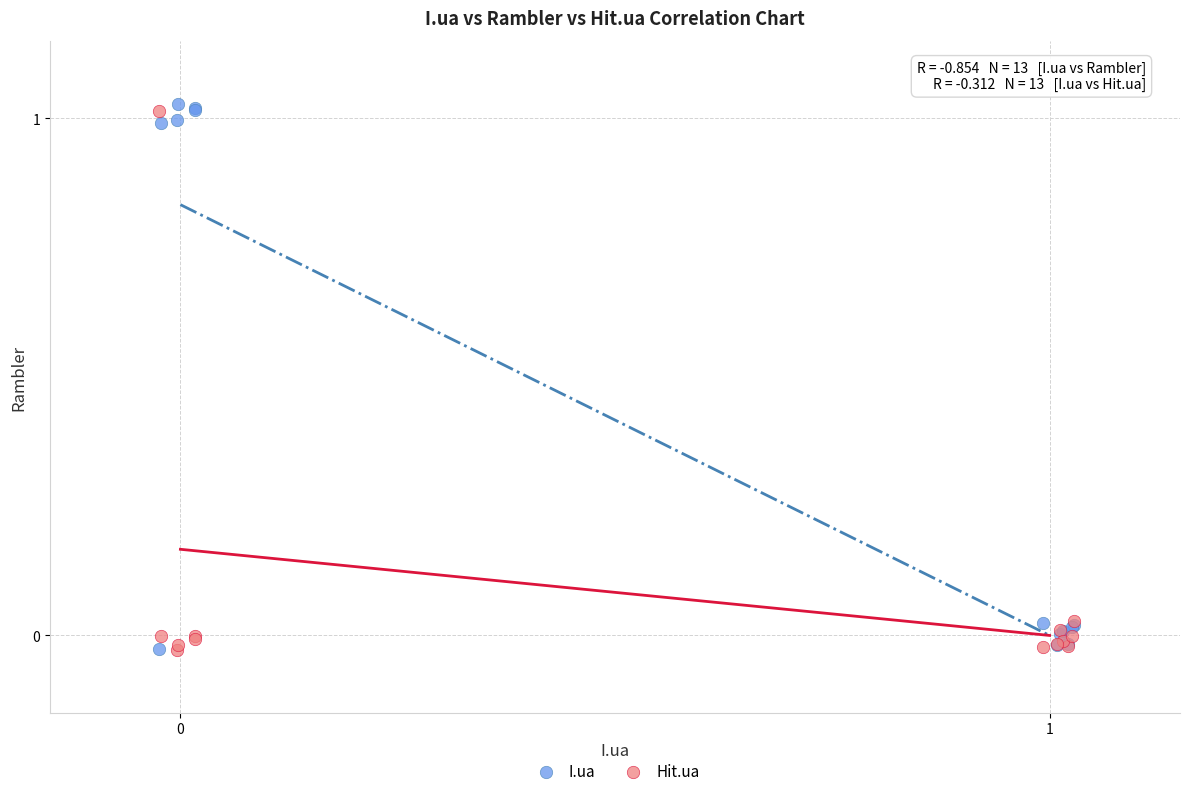

What is the X range (max minus min) for the scatter plot?

1.1